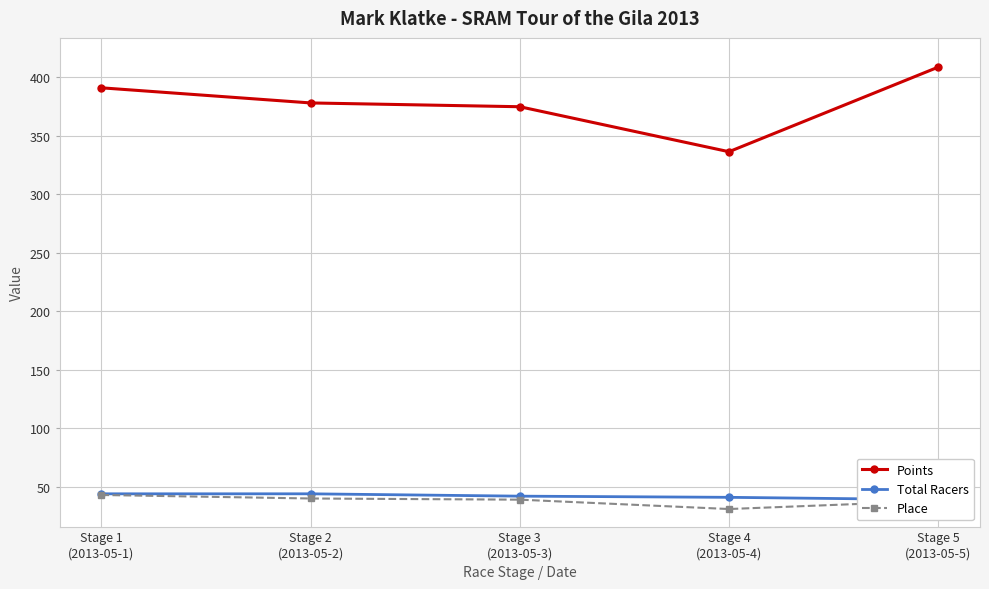

How many data points in Total Racers are less than 42?

2